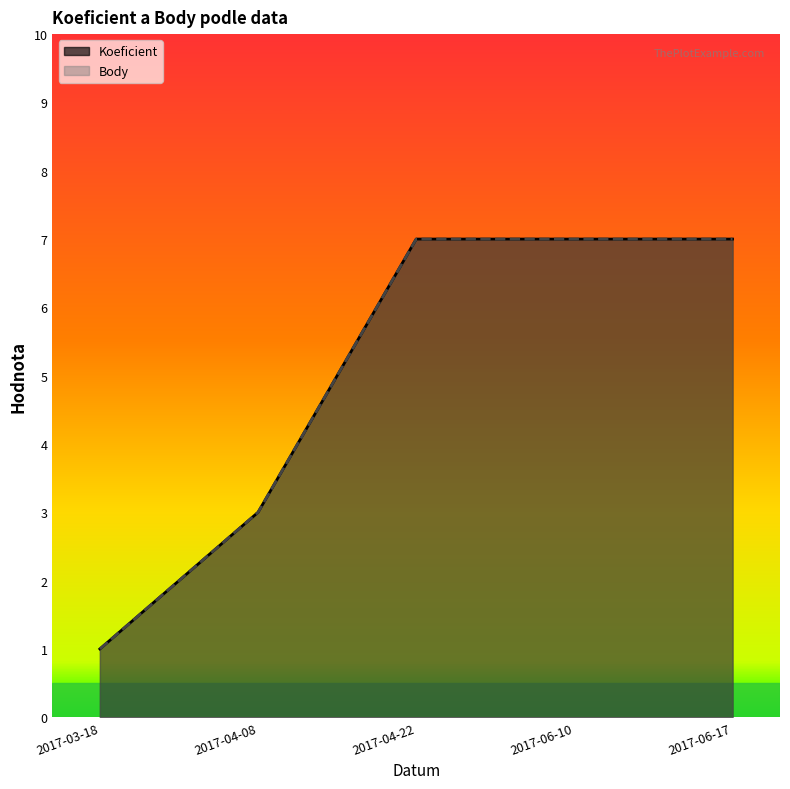

True or false: Koeficient and Body cross at least once.

False